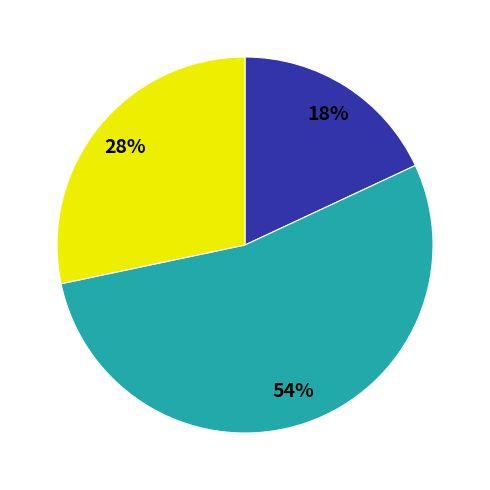

To the nearest percent, what is the average slice percentage?

33%